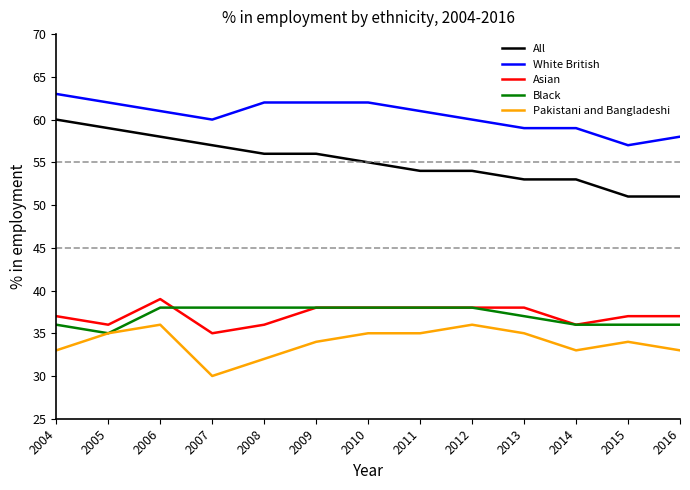

True or false: All and Black cross at least once.

False